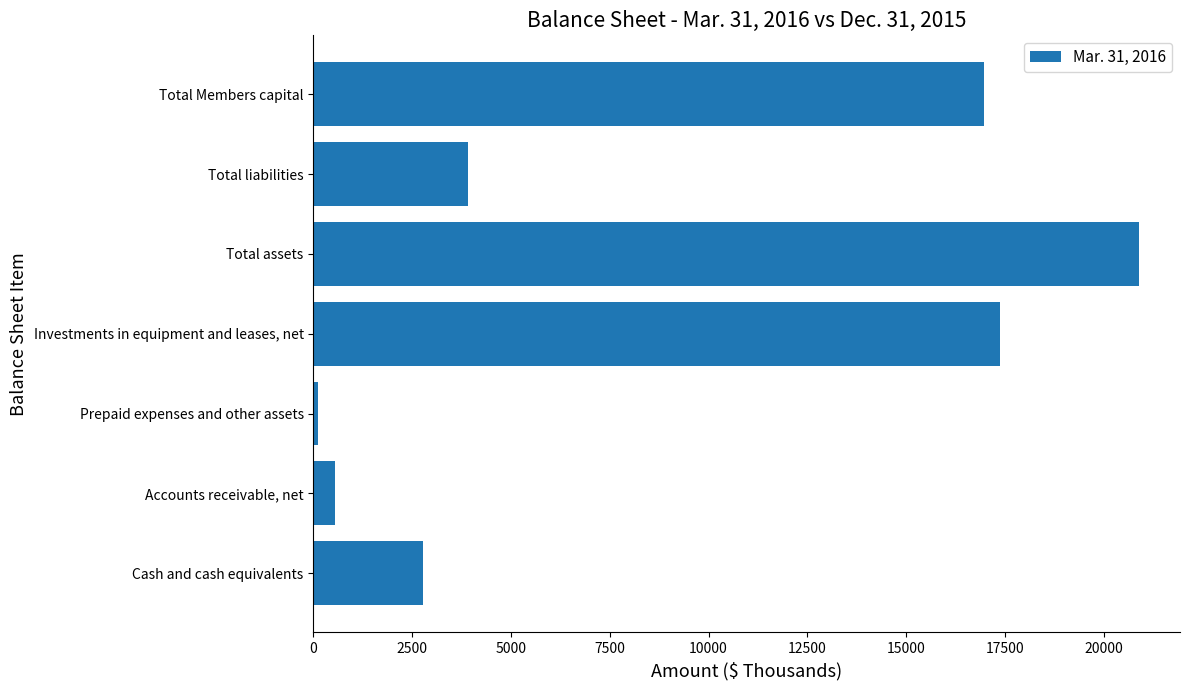

Reading bottom to top, what are all the values shown in this chart?

2779	548	106	17377	20888	3920	16968